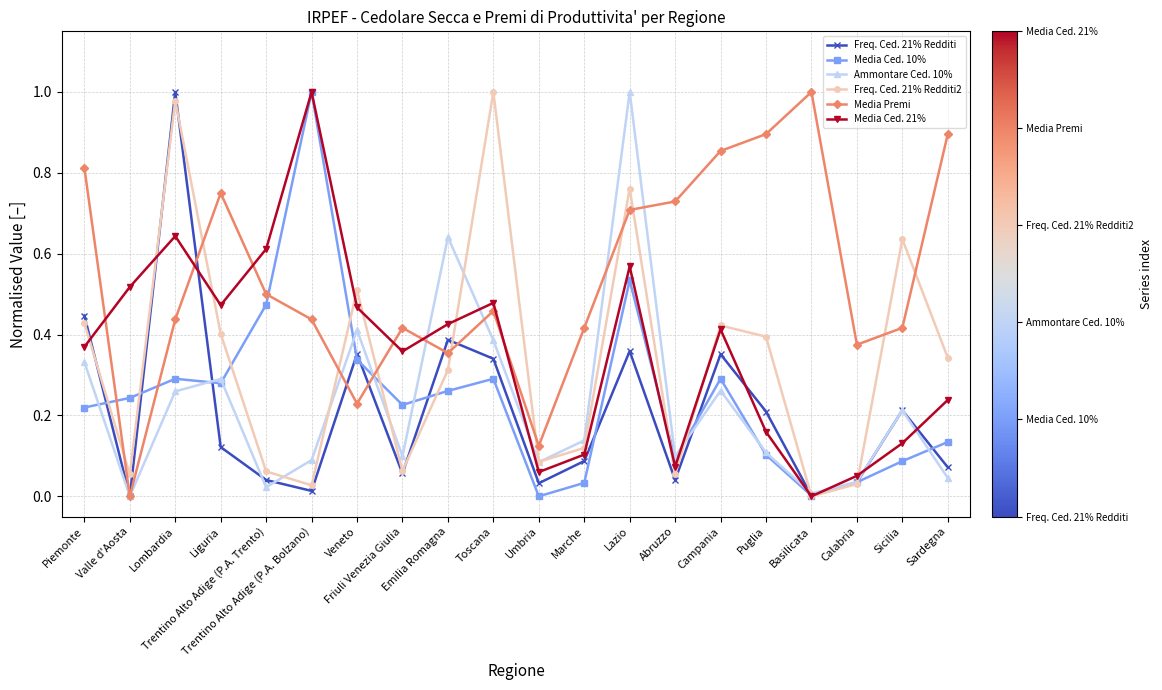

How many interior local peaks does the Media Ced. 21% series have?

5